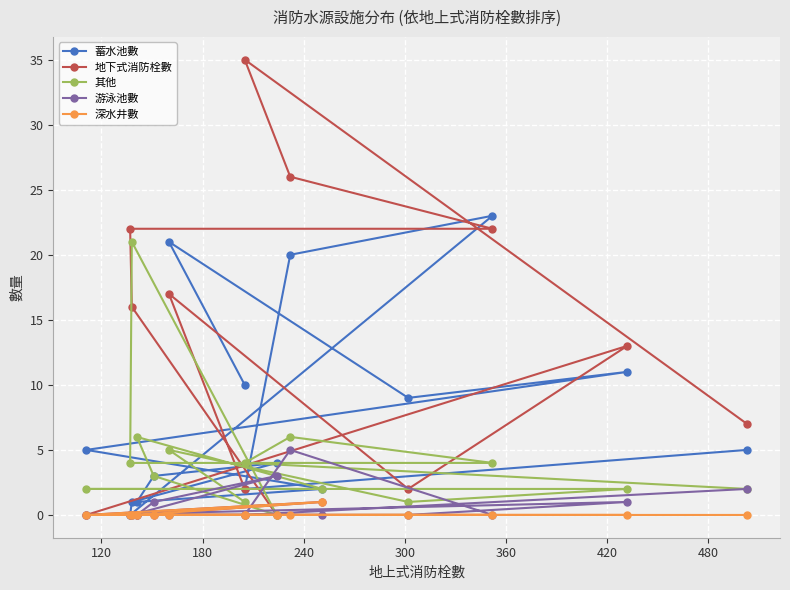

Count the number of data series in this chart.

5